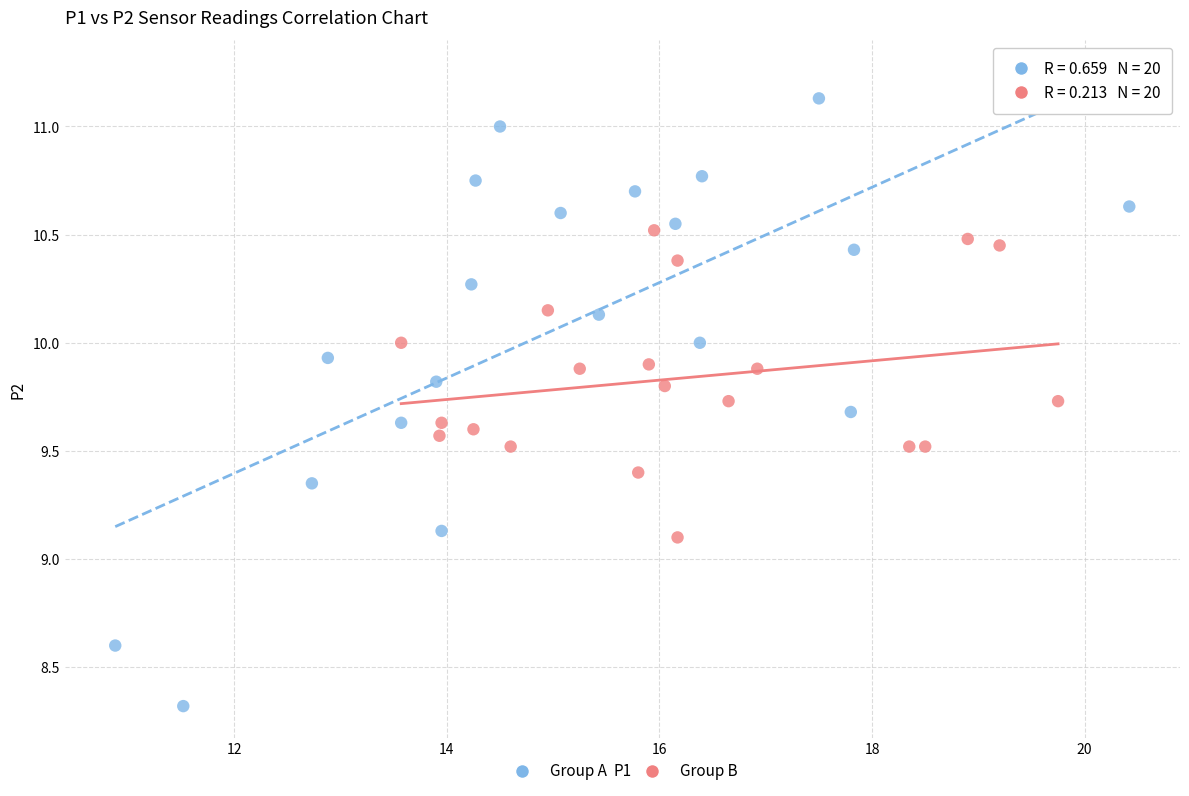

Which series has the widest spread of Y values?

Group A